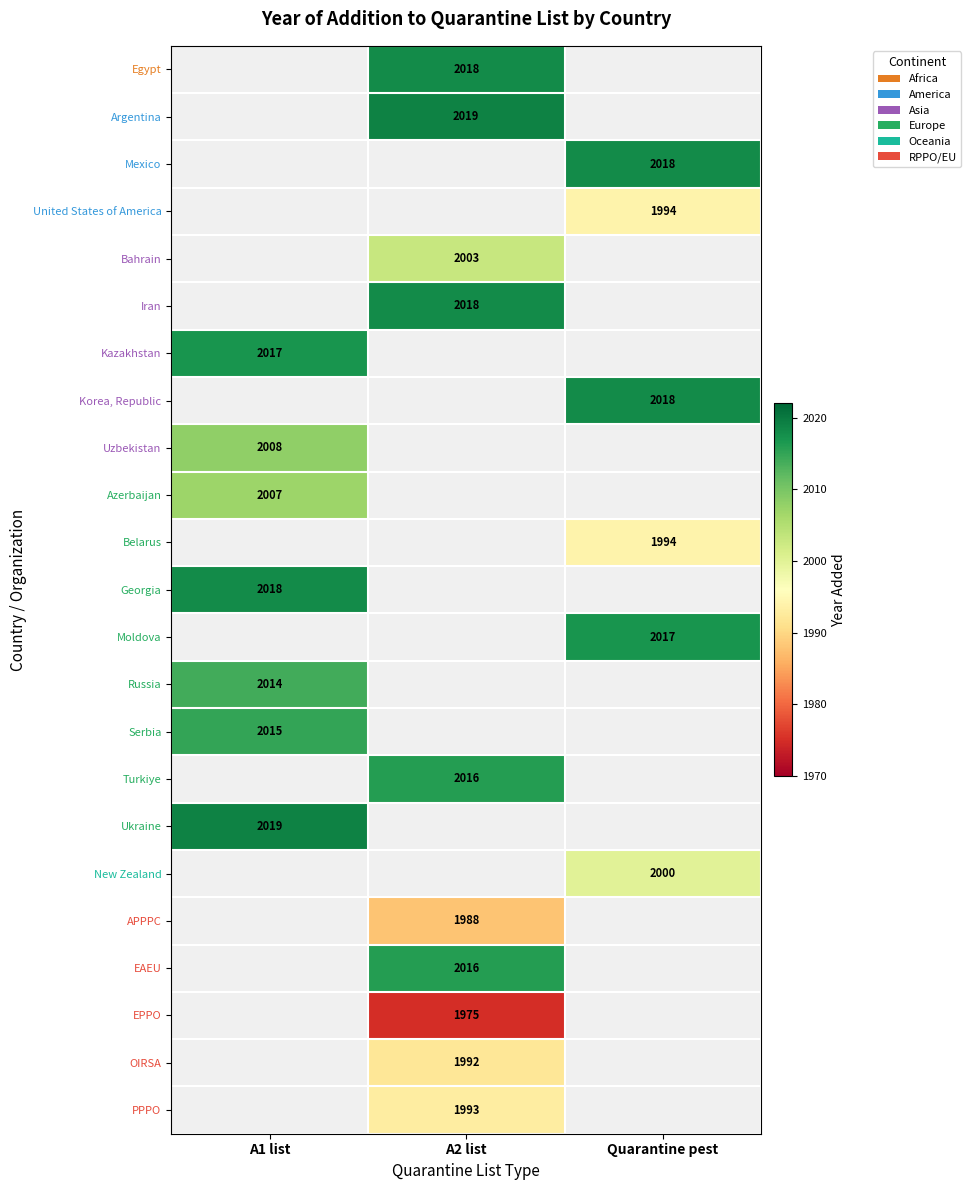

The Egypt series shows 3599 at A2 list. True or false?

False